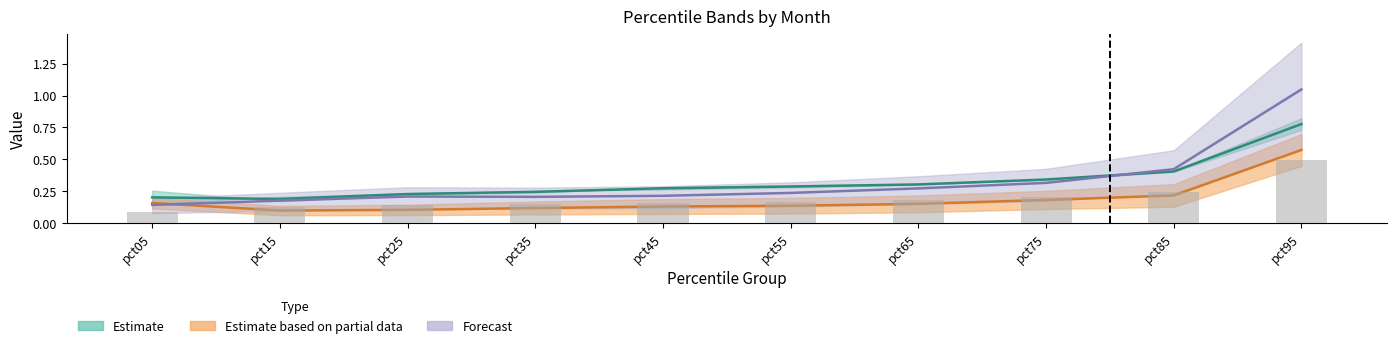

Reading left to right, what are all the values shown in this chart?

Jan: pct05=0.1	pct15=0.1	pct25=0.1	pct35=0.2	pct45=0.2	pct55=0.2	pct65=0.2	pct75=0.2	pct85=0.2	pct95=0.5
Feb: pct05=0.1	pct15=0.2	pct25=0.2	pct35=0.2	pct45=0.2	pct55=0.2	pct65=0.3	pct75=0.3	pct85=0.4	pct95=1.0
Mar: pct05=0.2	pct15=0.1	pct25=0.1	pct35=0.1	pct45=0.1	pct55=0.1	pct65=0.2	pct75=0.2	pct85=0.2	pct95=0.6
Apr: pct05=0.2	pct15=0.2	pct25=0.2	pct35=0.2	pct45=0.3	pct55=0.3	pct65=0.3	pct75=0.3	pct85=0.4	pct95=0.8